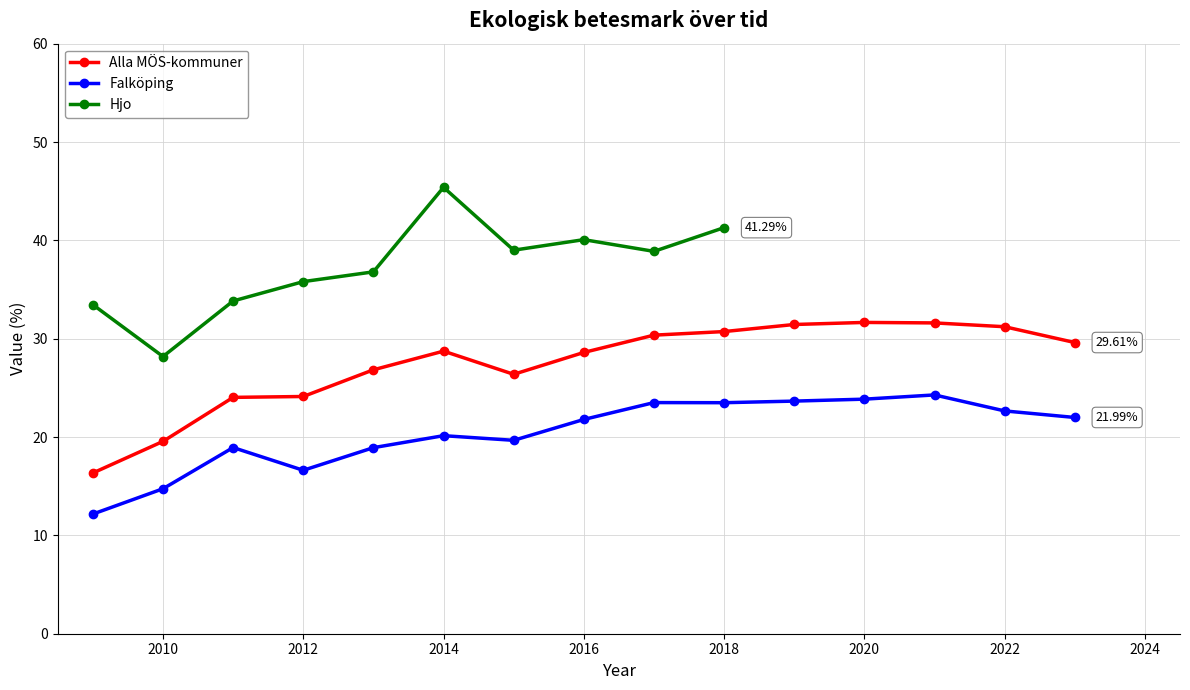

True or false: Falköping has more than 0 points higher than both neighbors.

True